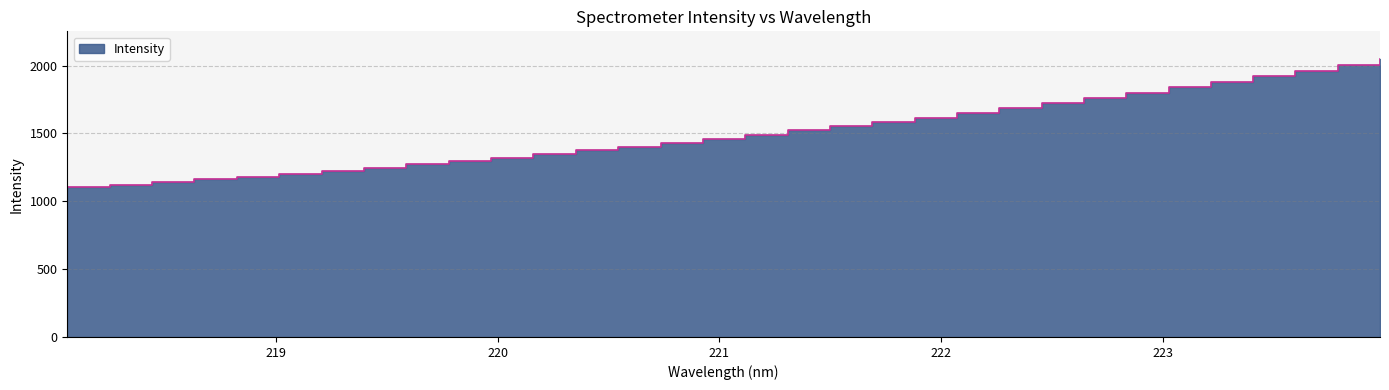

What is the label of the 29th point from the right?

218.6332